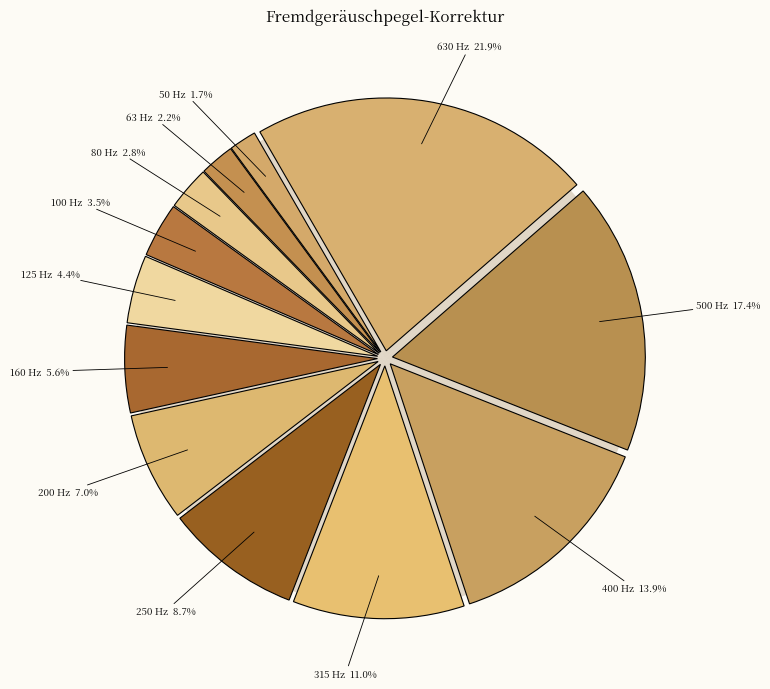

Which slice is the largest?

630 Hz